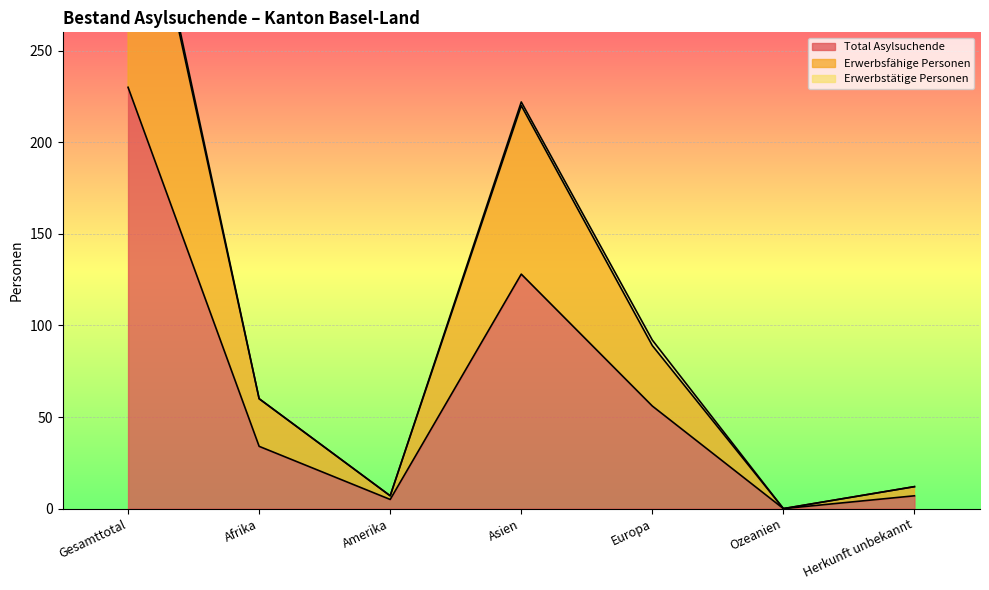

What is the sum of all Erwerbsfähige Personen values?

776